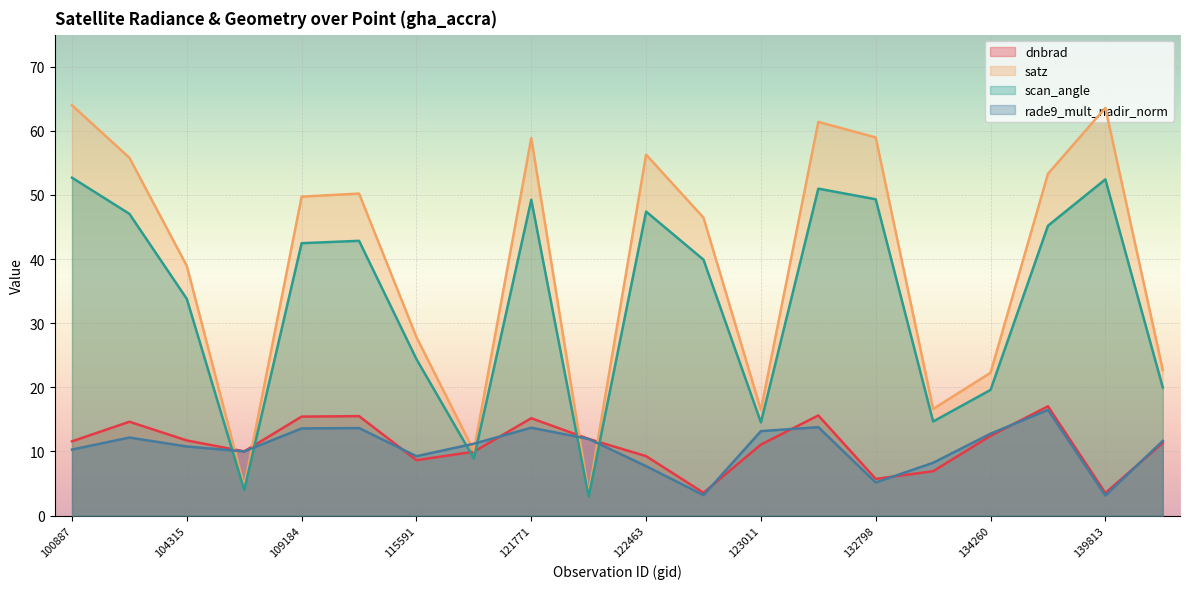

At how many categories does at least one series exceed 28?

12